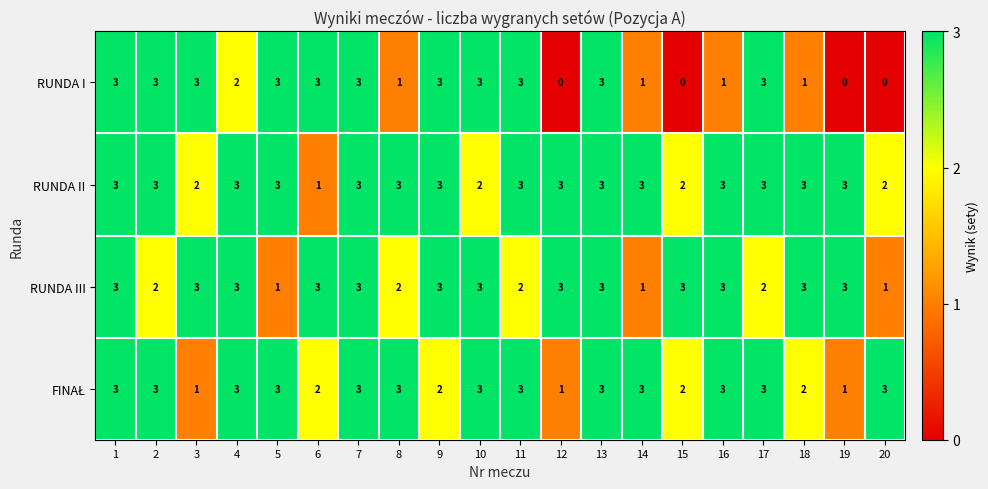

What is the approximate value of RUNDA III at 10?

3